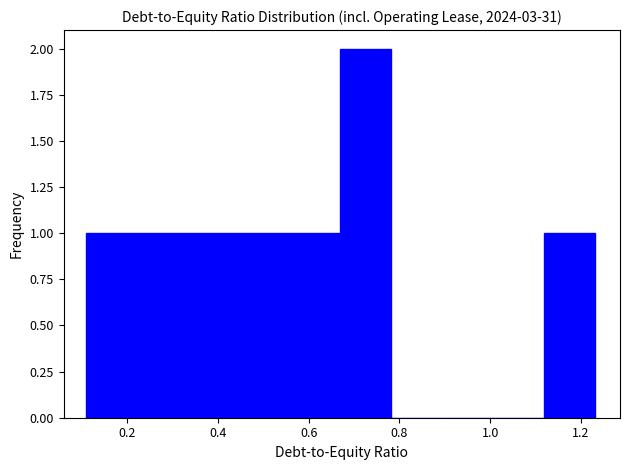

Reading left to right, list every bar in this chart as the range it spans on the x-axis followed by its height. Neither the bar edges nor the heights are printed on the chart, so give them approximately, as read against the axes.

0.110 to 0.222: 1
0.222 to 0.334: 1
0.334 to 0.446: 1
0.446 to 0.558: 1
0.558 to 0.670: 1
0.670 to 0.782: 2
0.782 to 0.894: 0
0.894 to 1.006: 0
1.006 to 1.118: 0
1.118 to 1.230: 1